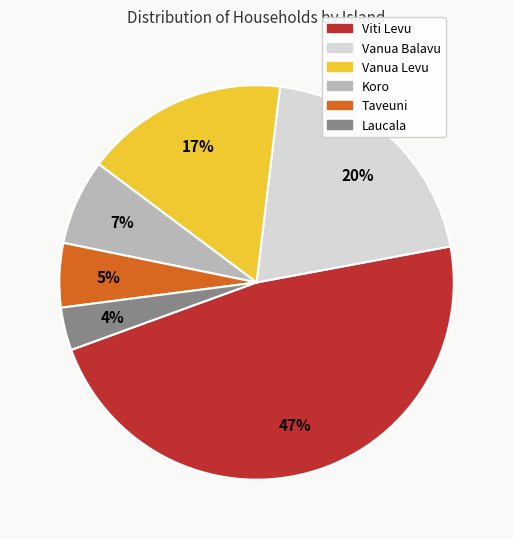

What is the smallest slice in the pie chart?

Laucala